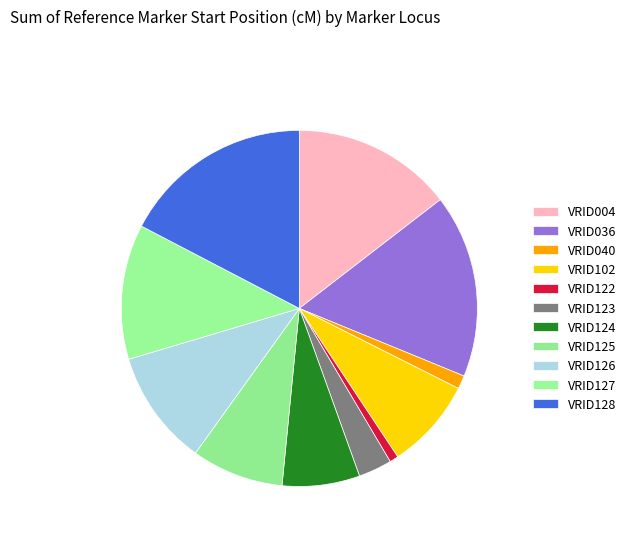

What percentage is the VRID125 slice, to the nearest percent?

8%